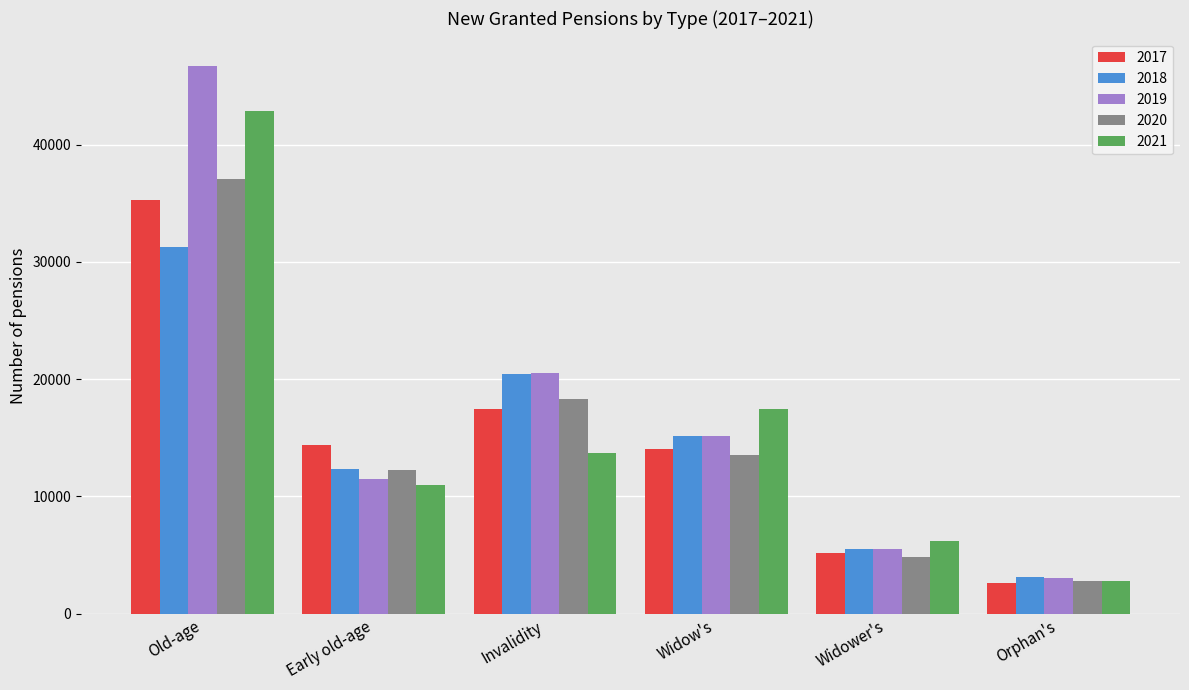

True or false: 2021 has a value of 6222 at Widower's.

True